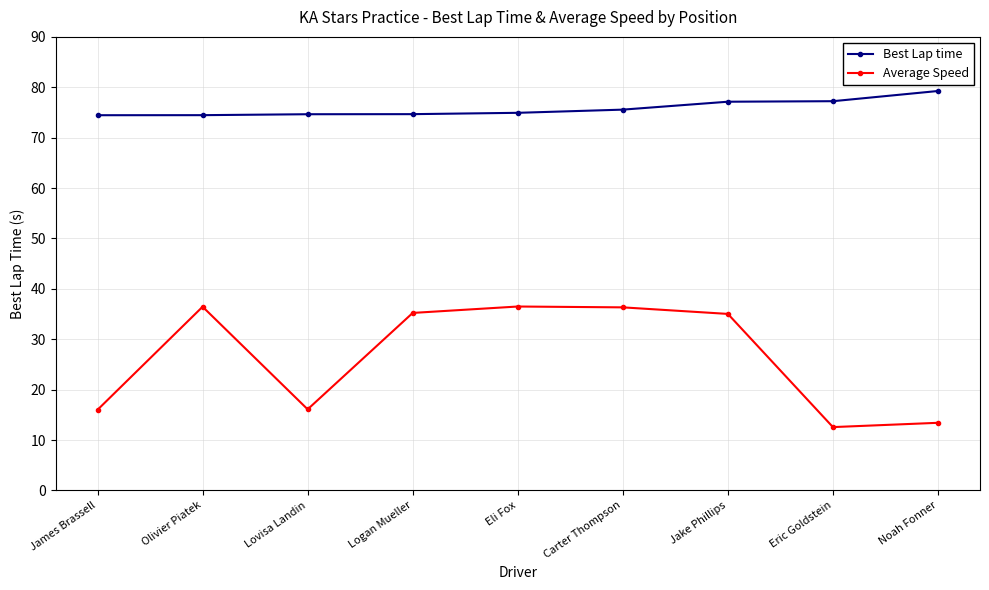

What position from the left is James Brassell?

1